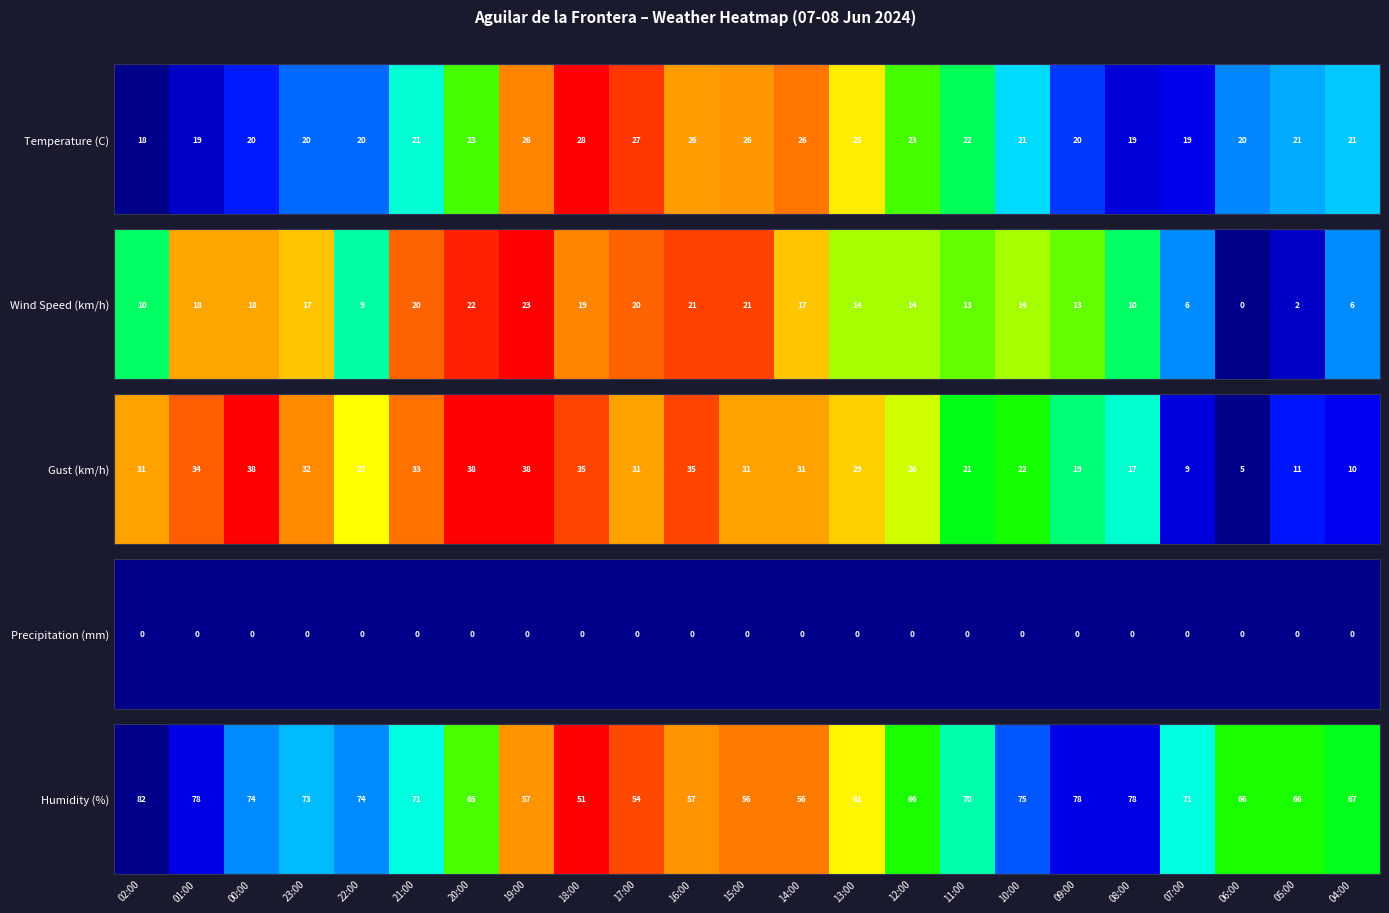

How many distinct data groups are displayed?

1